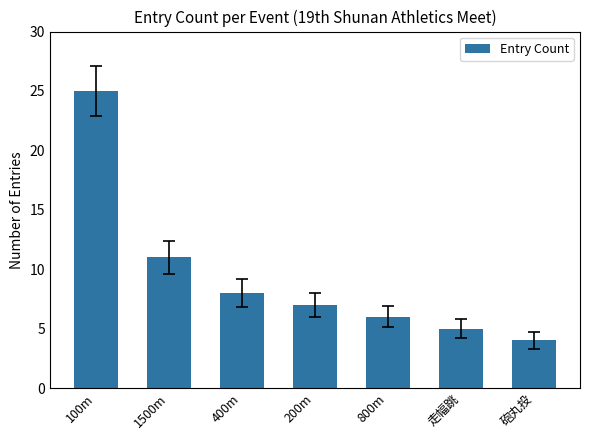

Reading left to right, transcribe all the data shown in this chart.

25	11	8	7	6	5	4